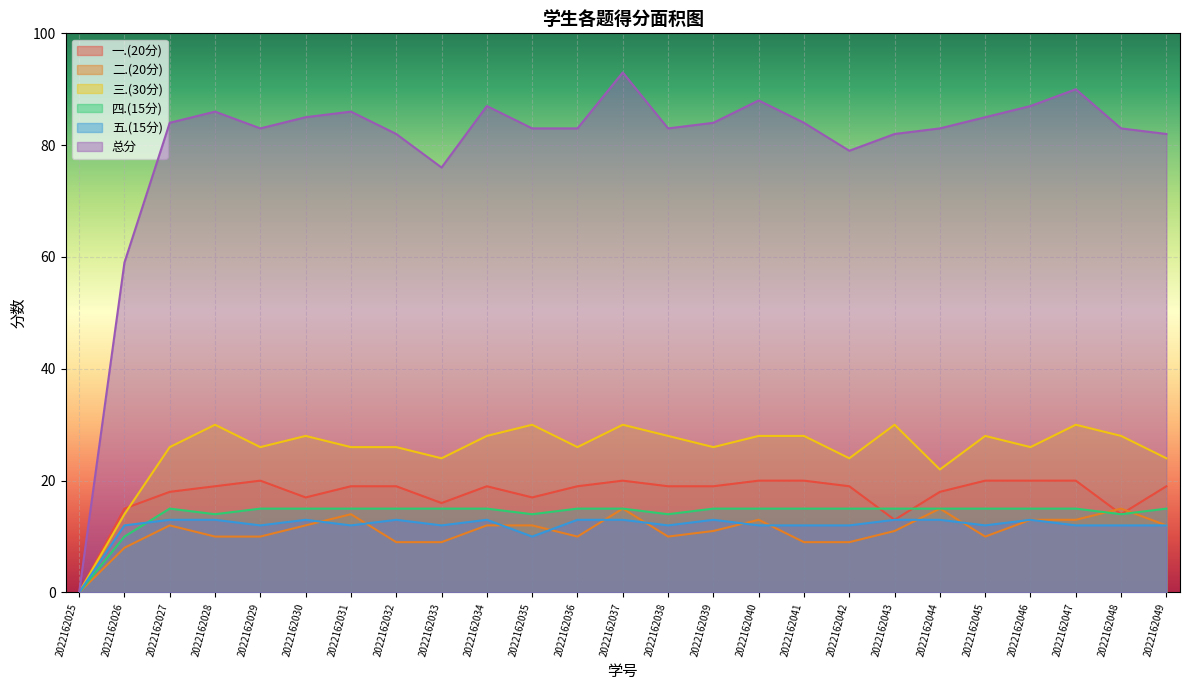

What is the difference between the maximum and minimum values in the 五.(15分) series?

13